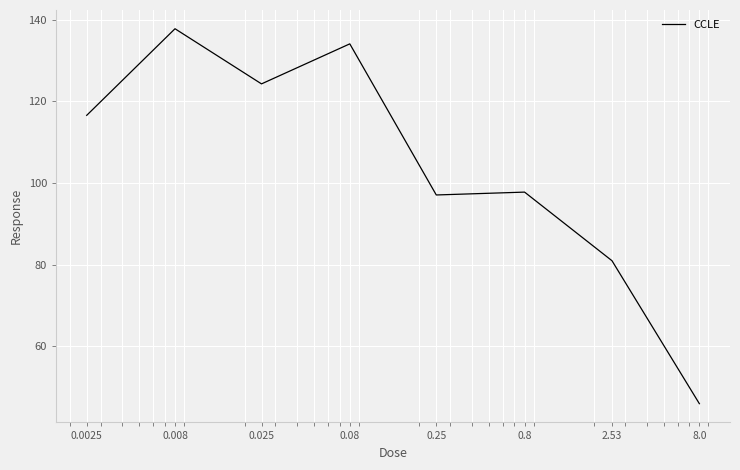

What is the smallest value displayed?

46.0